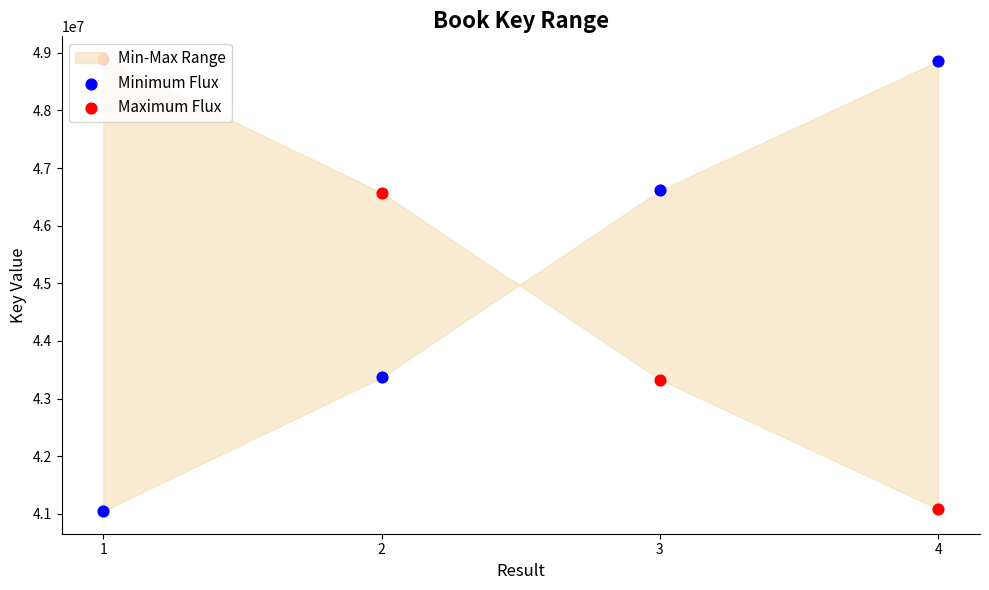

At which category is the sum across all series the highest?

1